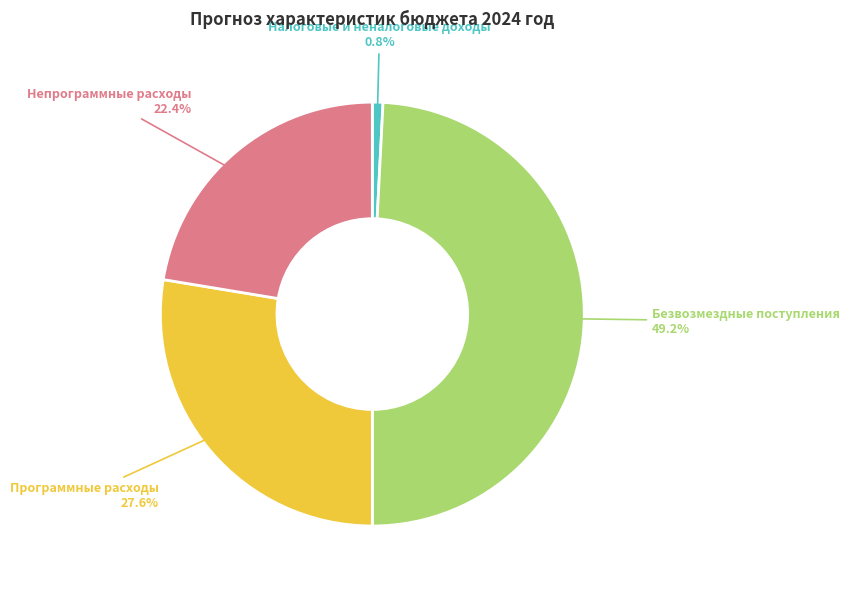

Rank the categories by value from highest to lowest.

Безвозмездные поступления, Программные расходы, Непрограммные расходы, Налоговые и неналоговые доходы